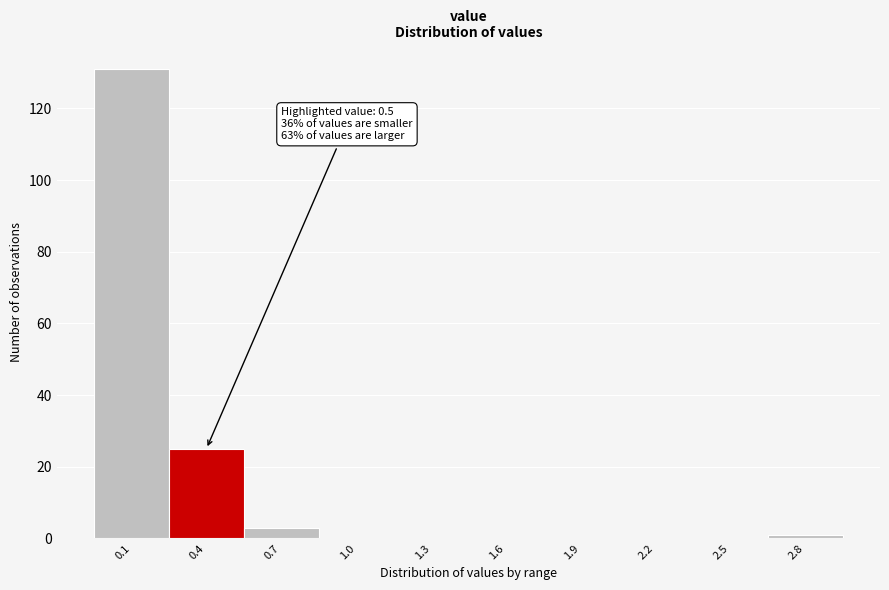

Reading left to right, transcribe all the data shown in this chart.

0.1=131	0.4=25	0.7=3	1.0=0	1.3=0	1.6=0	1.9=0	2.2=0	2.5=0	2.8=1